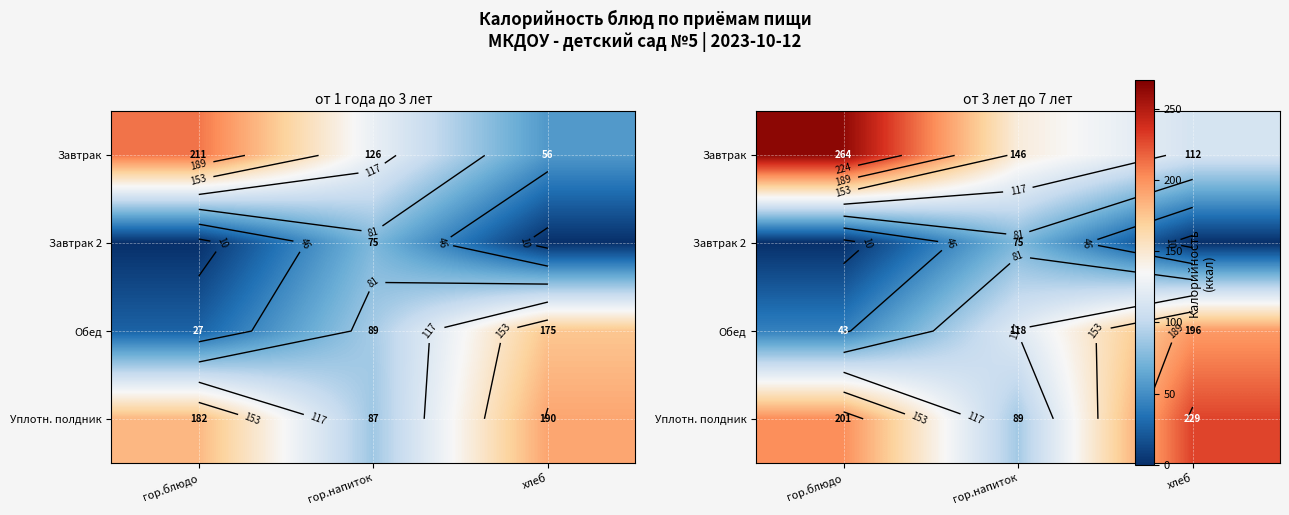

At which label is Обед closest to 119?

гор.напиток